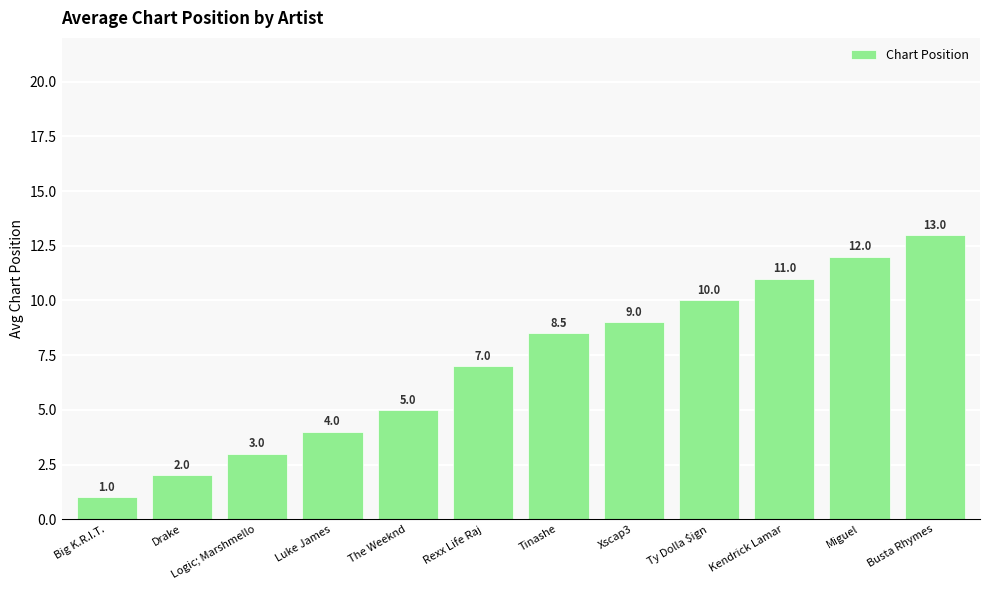

At which label does the data first exceed 8?

Tinashe